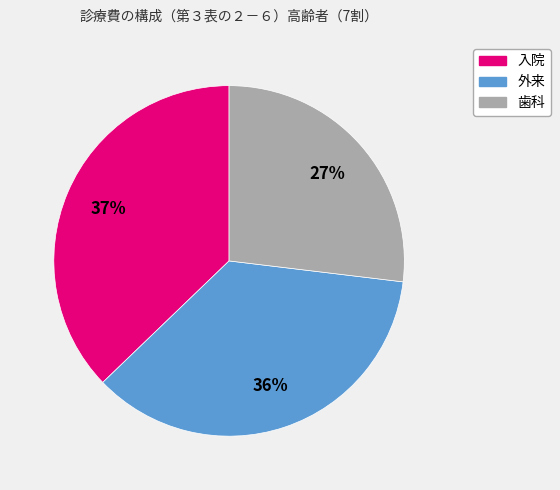

Is the sum of 入院 and 外来 greater than half?

Yes